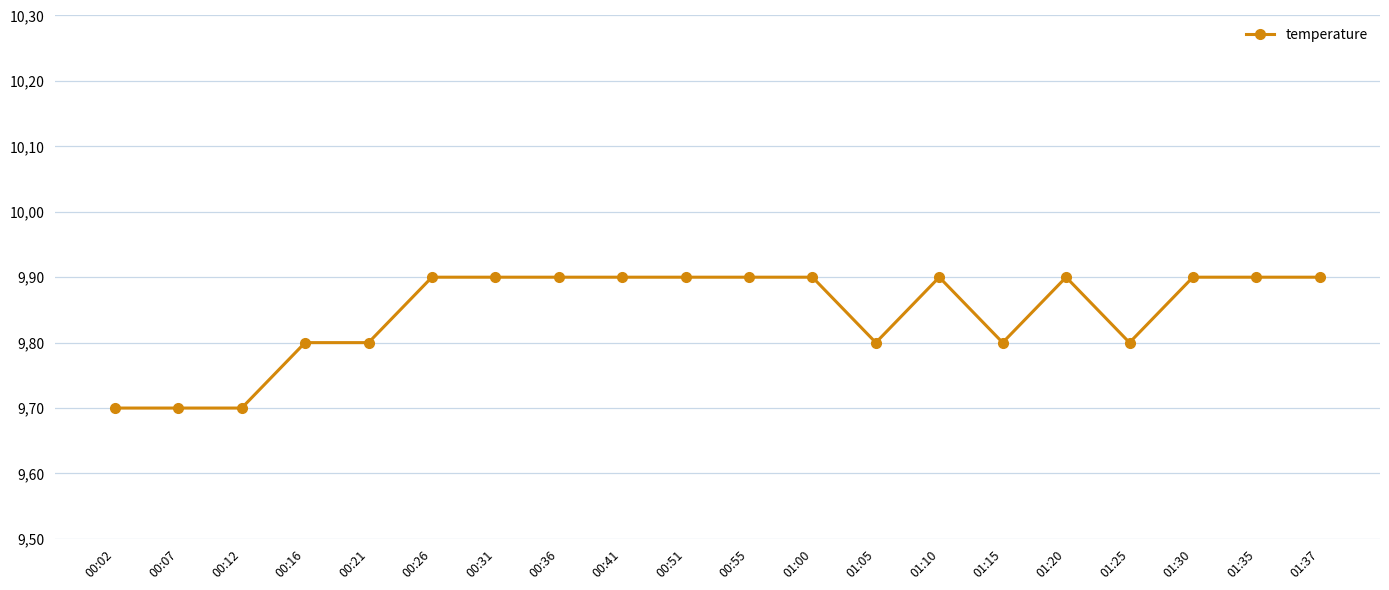

The chart shows a value of 5.2 at 00:16. True or false?

False